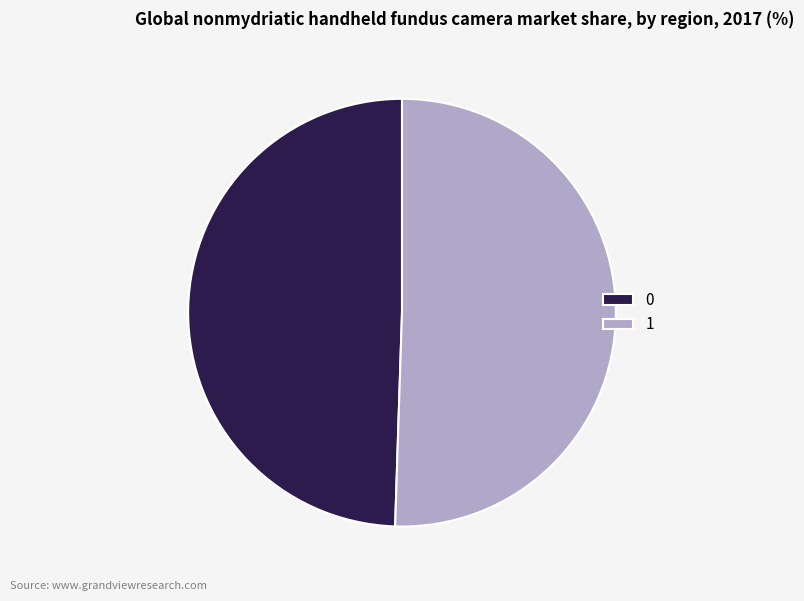

Does 1 represent more than half of the total?

Yes